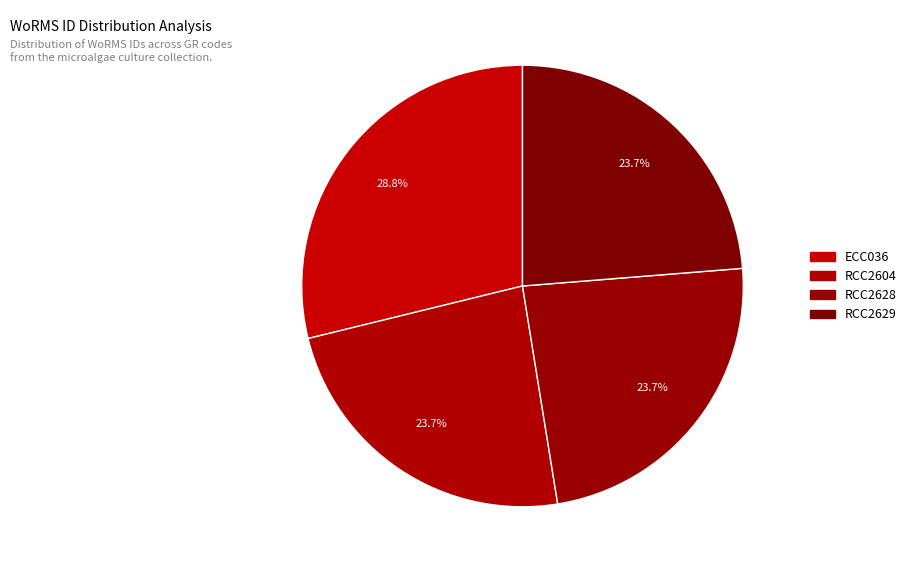

Count the number of slices in the pie.

4